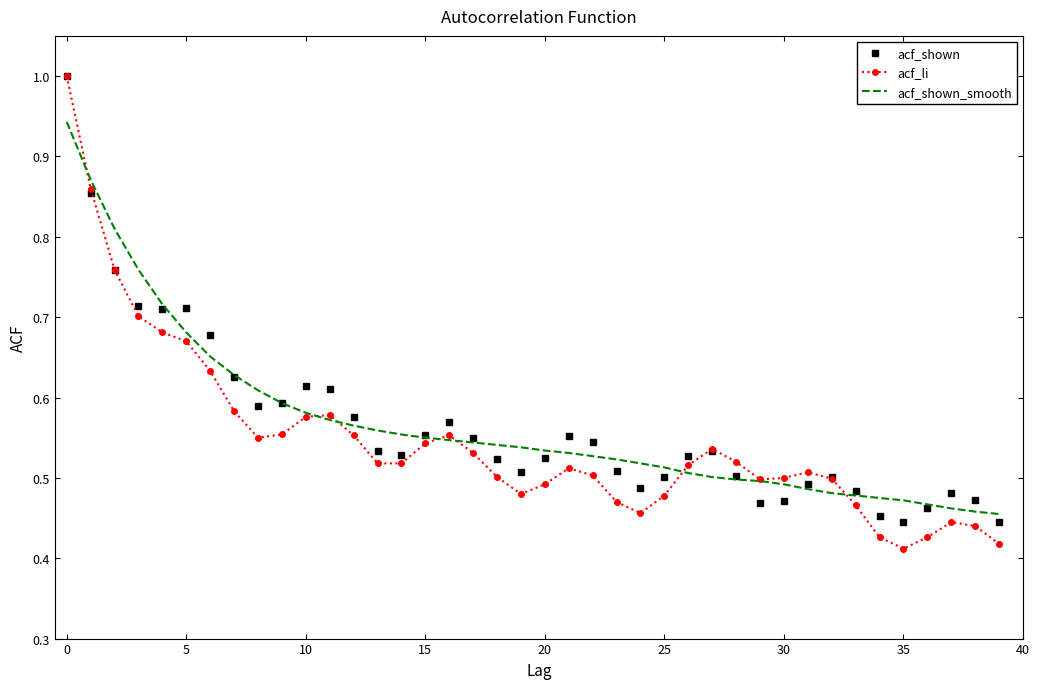

The acf_shown_smooth series shows 0.3 at 0. True or false?

False